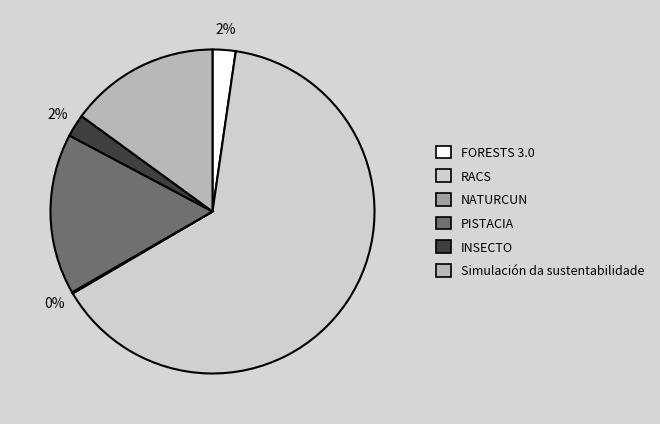

To the nearest percent, what portion does INSECTO represent?

2%